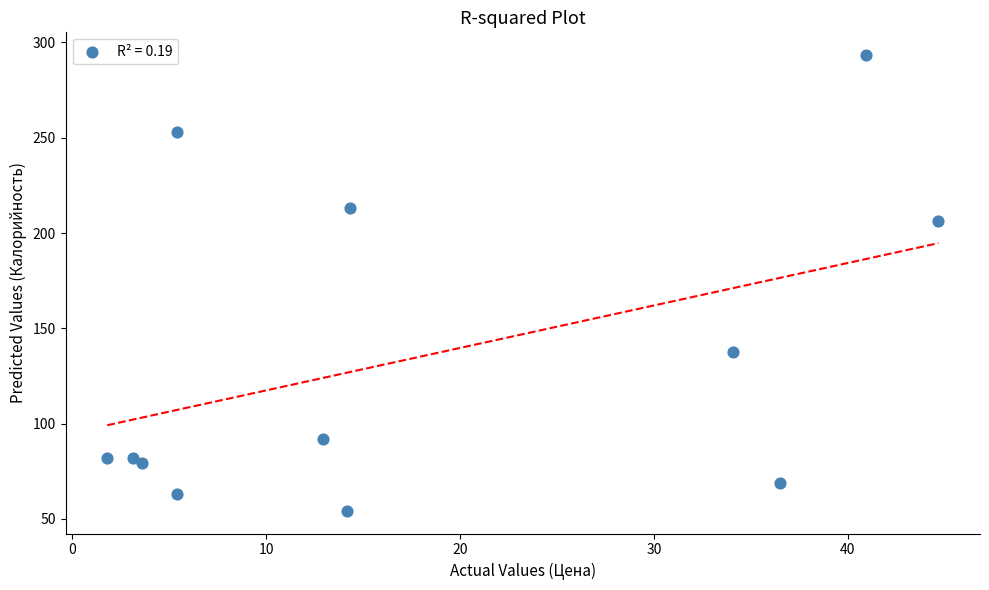

What is the average X value?

18.1